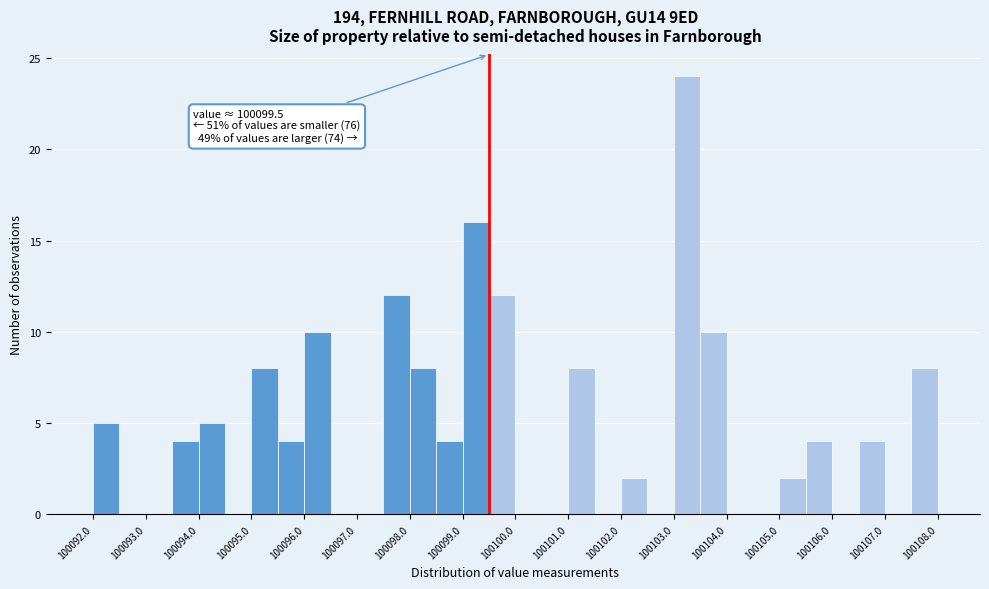

Which range on the x-axis has the tallest bar?

100103.0 to 100103.5